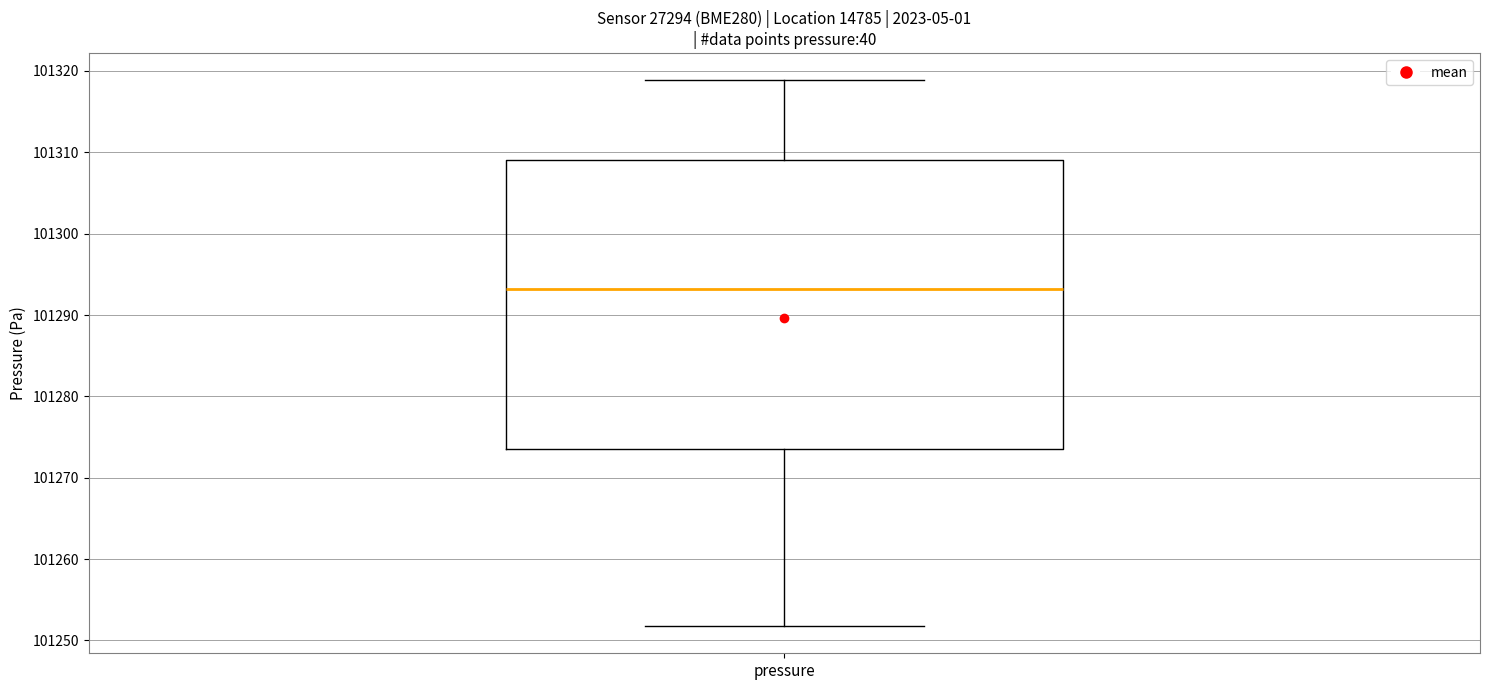

Read this box plot against the y-axis: the position of the median line, the range covered by the box, and the ends of both whiskers. The values are not printed on the chart, so give them approximately, as read against the axis.

median 101293, box 101274 to 101309, whiskers 101252 to 101319